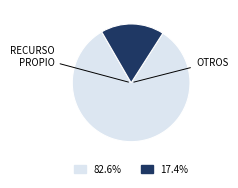

To the nearest percent, what is the combined percentage of OTROS and RECURSO PROPIO?

100%